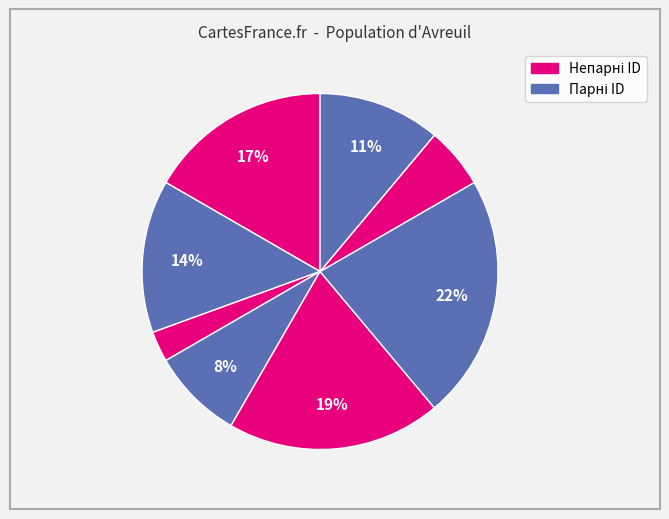

How many segments does this pie chart have?

8